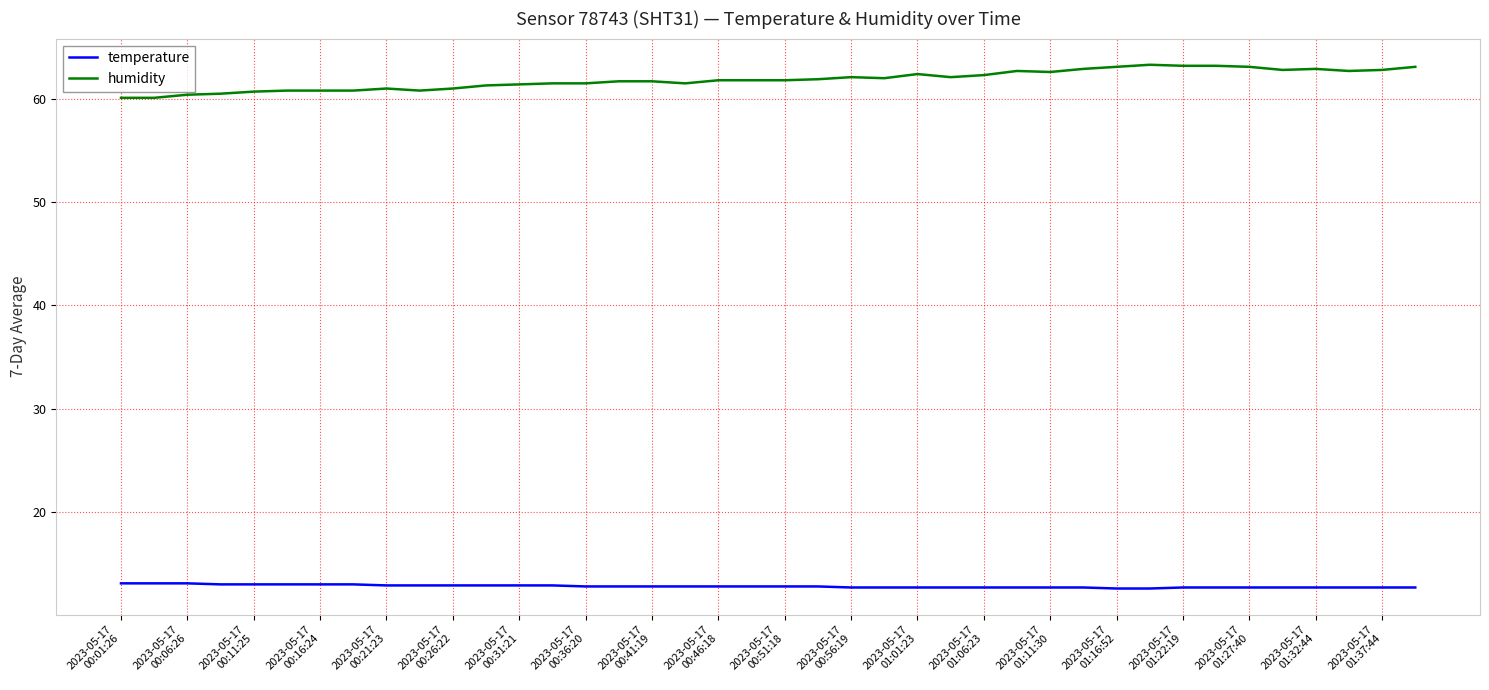

What is the maximum value for humidity?

63.3